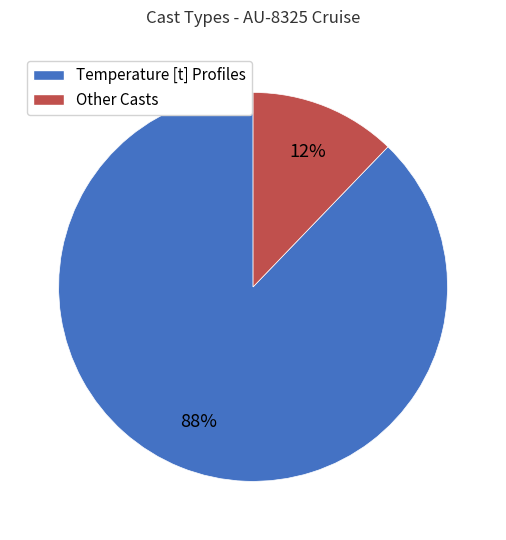

Rank the categories by value from highest to lowest.

Temperature [t] Profiles, Other Casts